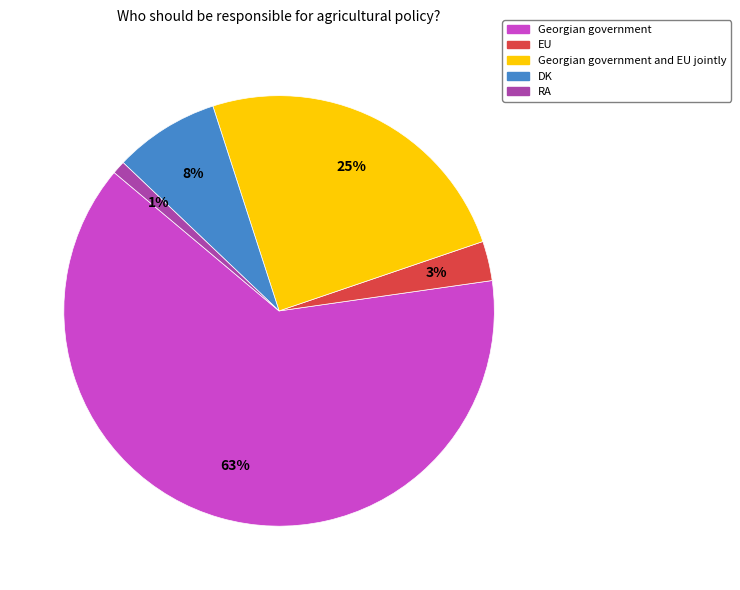

To the nearest percent, what is the average slice percentage?

20%